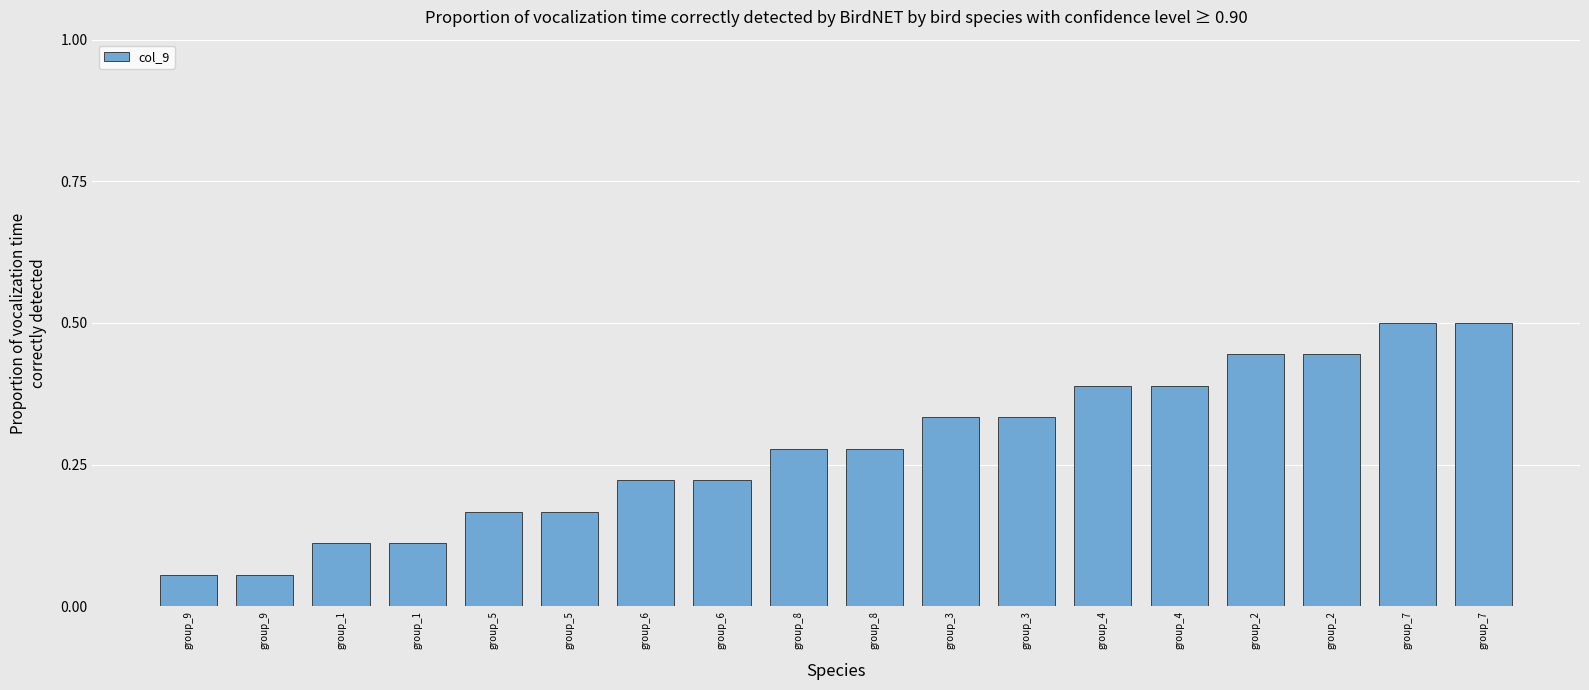

Count the number of data series in this chart.

1